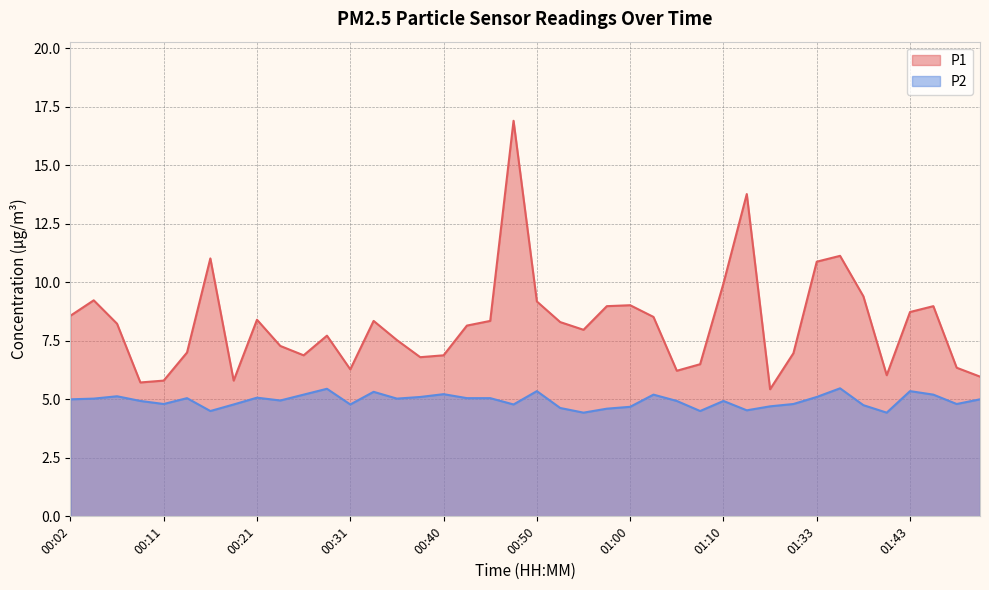

What position from the right is 01:33?

8